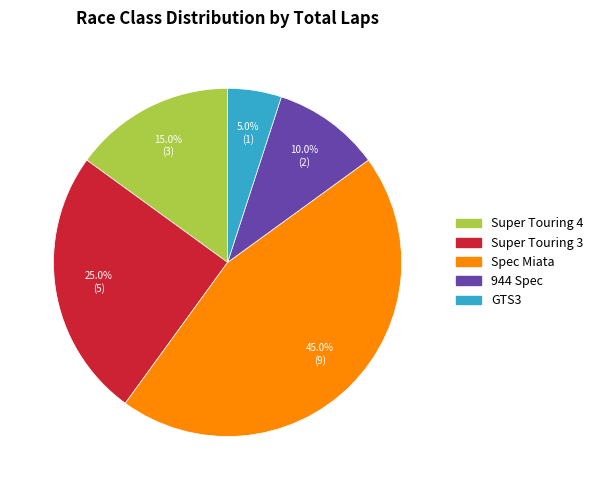

To the nearest percent, what is the difference between the GTS3 and Super Touring 4 slice percentages?

10%